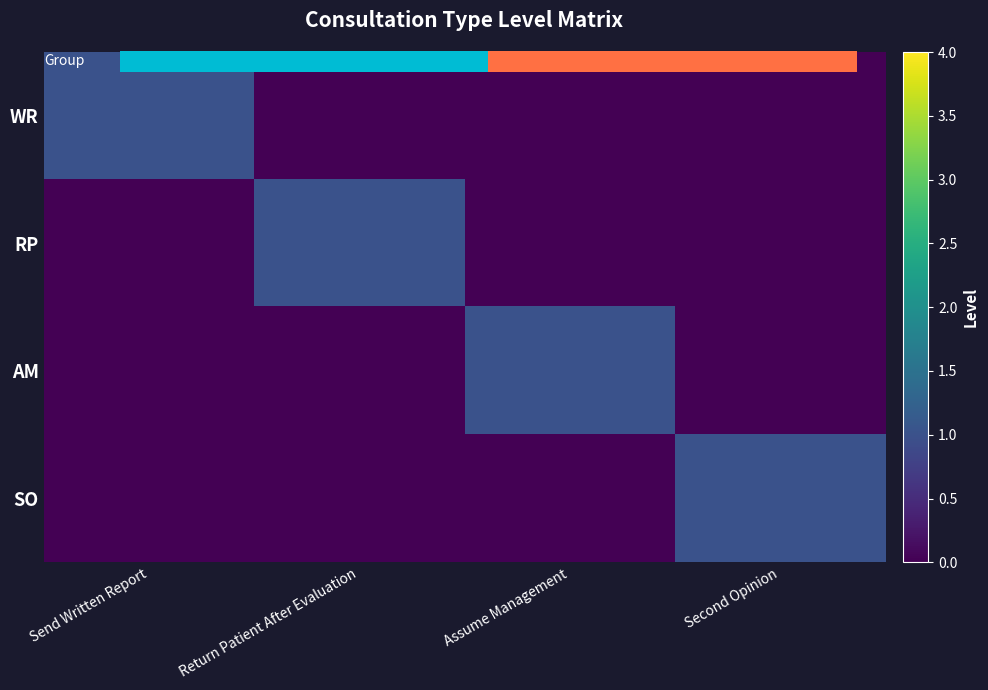

What is the difference between the highest and lowest values at Second Opinion?

1